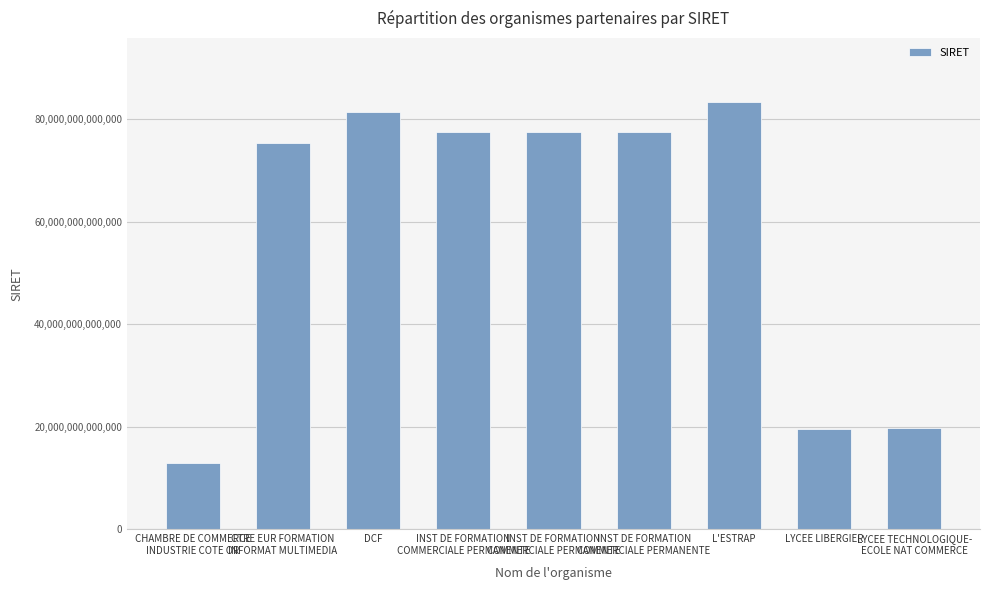

How many series are shown in this chart?

1